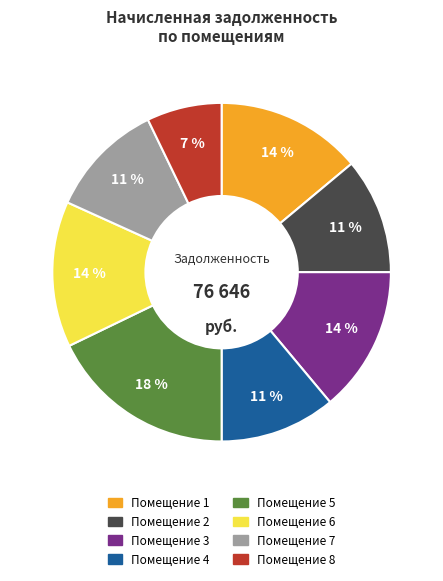

Is there a majority slice in this chart?

No